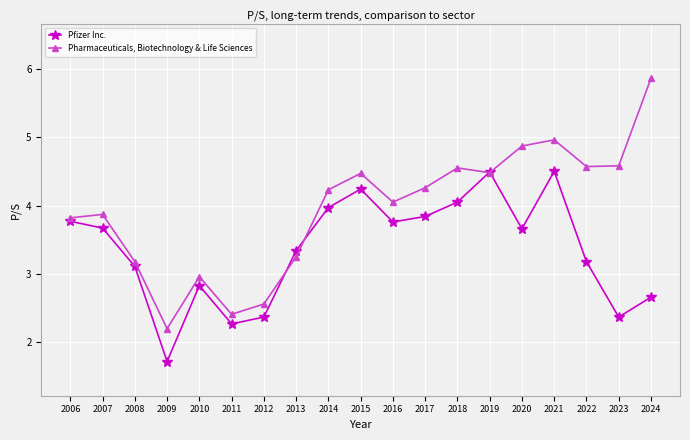

At which label is Pfizer Inc. closest to 3?

2008